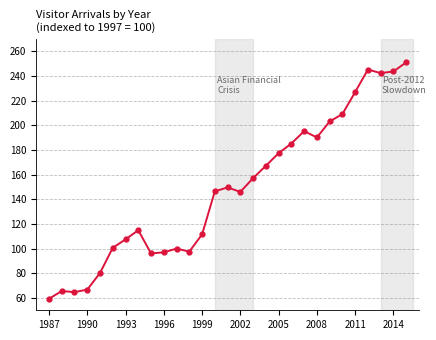

What is the sum of all values?

4297.0